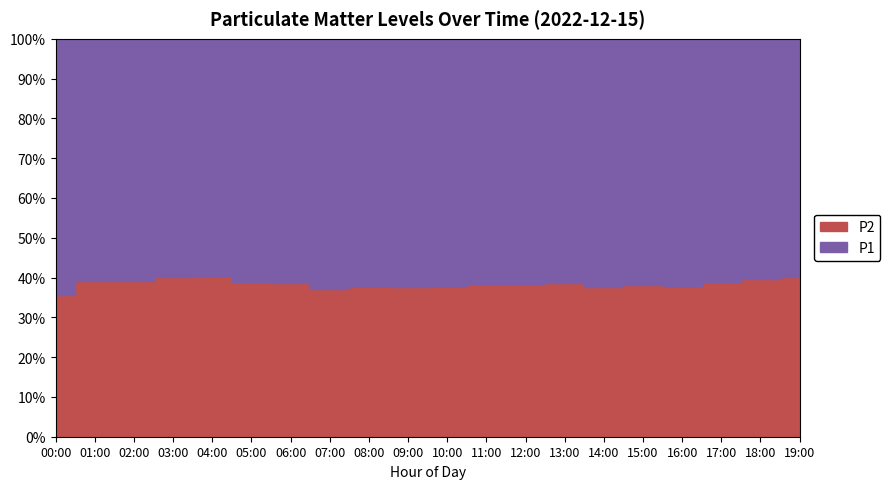

The P2 series shows 5.9 at 10:00. True or false?

True